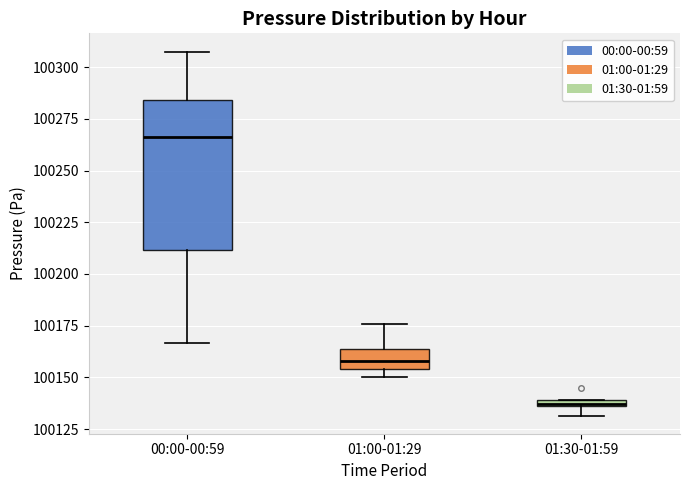

Which box has the lowest median line?

01:30-01:59